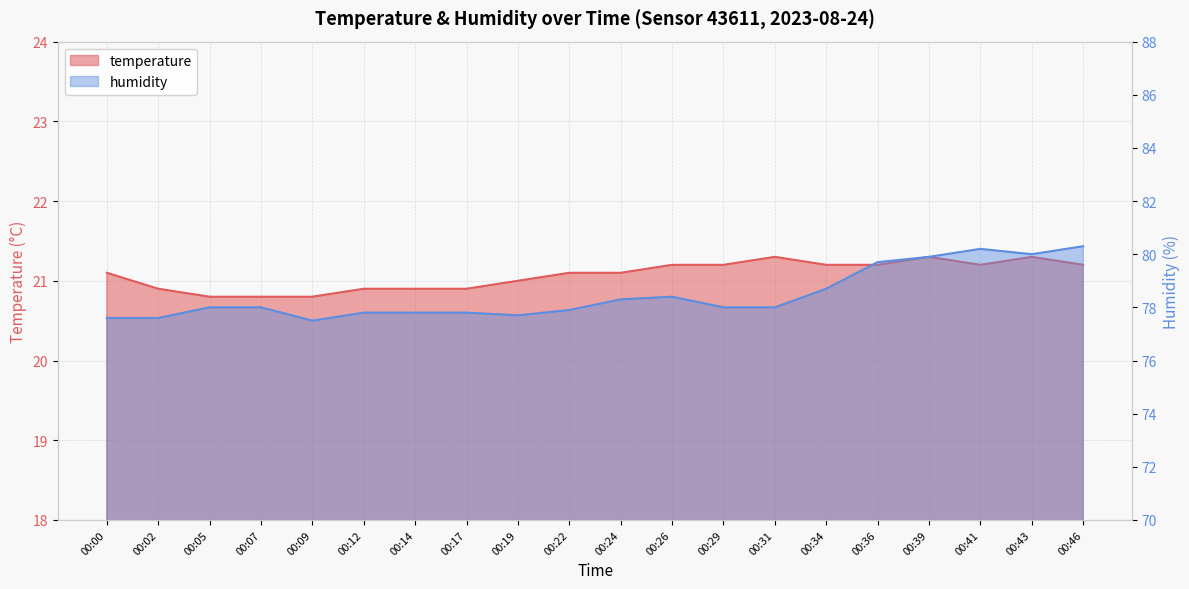

What is the value of the temperature point at the 19th from the left?

21.3